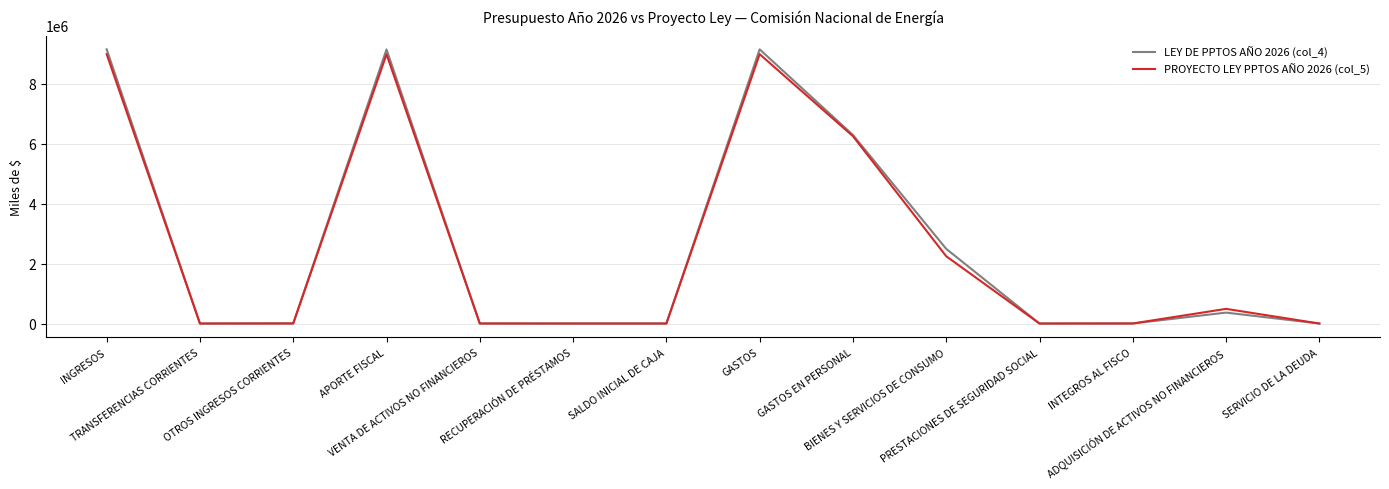

What is the greatest value displayed?

9150363